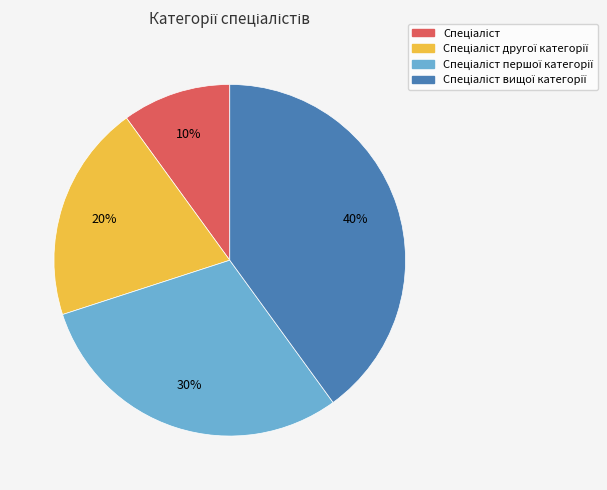

Does any single category account for the majority?

No